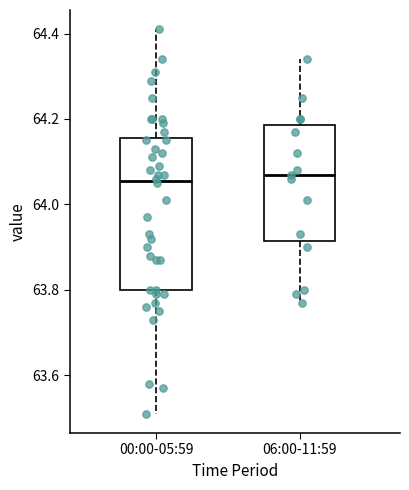

Where does the median line of the box for 06:00-11:59 sit on the y-axis? The values are not printed on the chart, so give them approximately, as read against the axis.

64.08